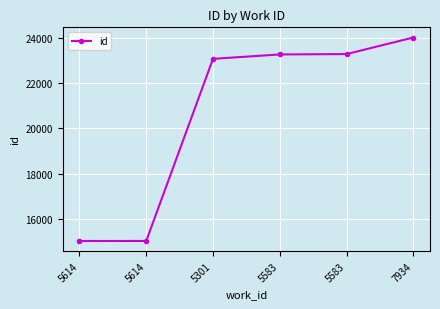

List the labels in order of value, smallest first.

5614, 5614, 5301, 5583, 5583, 7934